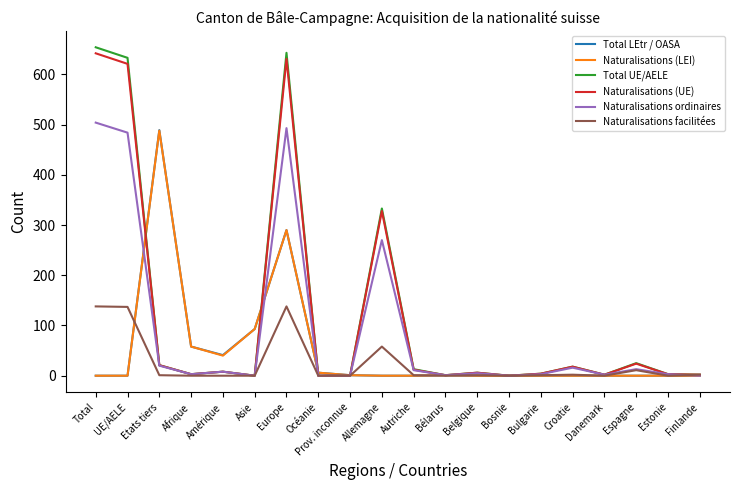

Which series has the largest range (max minus min)?

Total UE/AELE